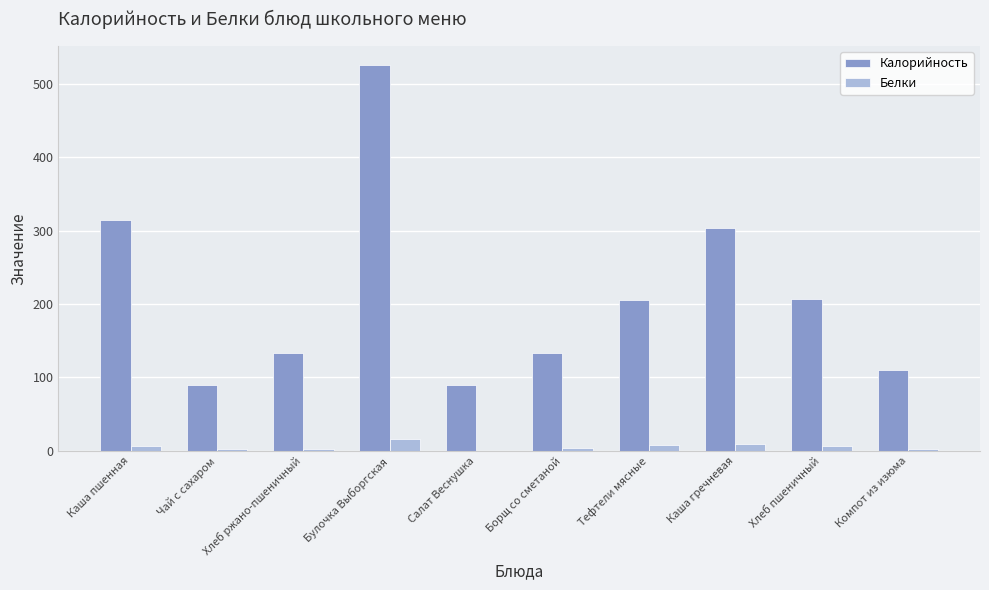

Read the Калорийность value at Чай с сахаром, to the nearest 50.

100